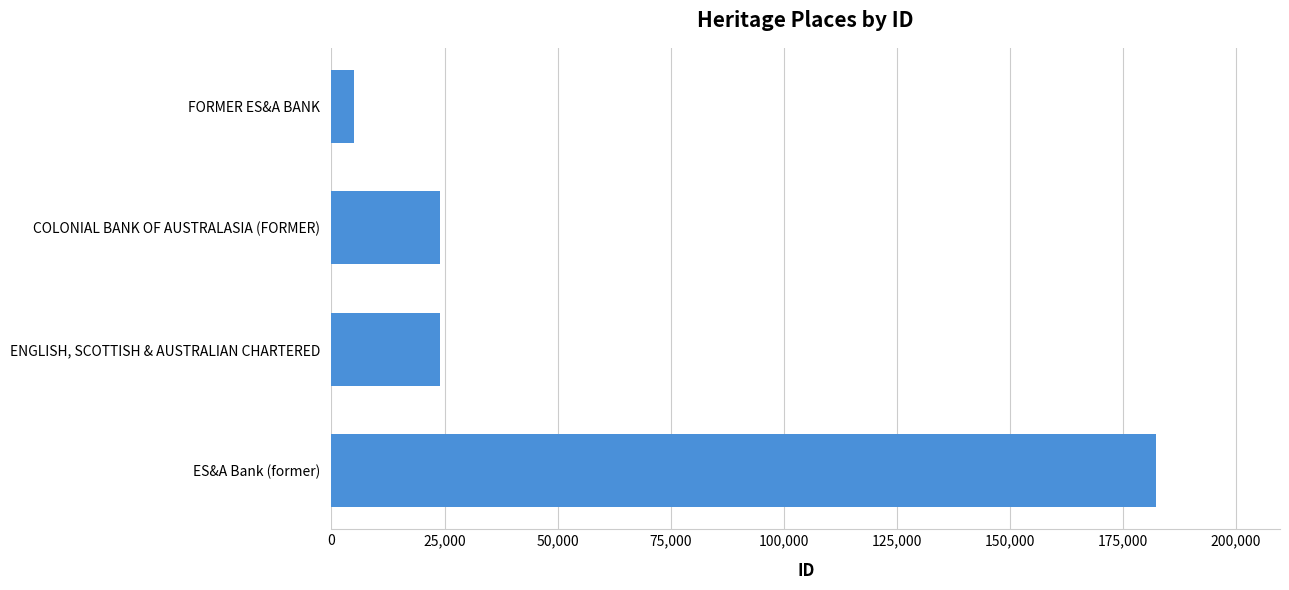

Read the value at ES&A Bank (former), to the nearest 100.

182400